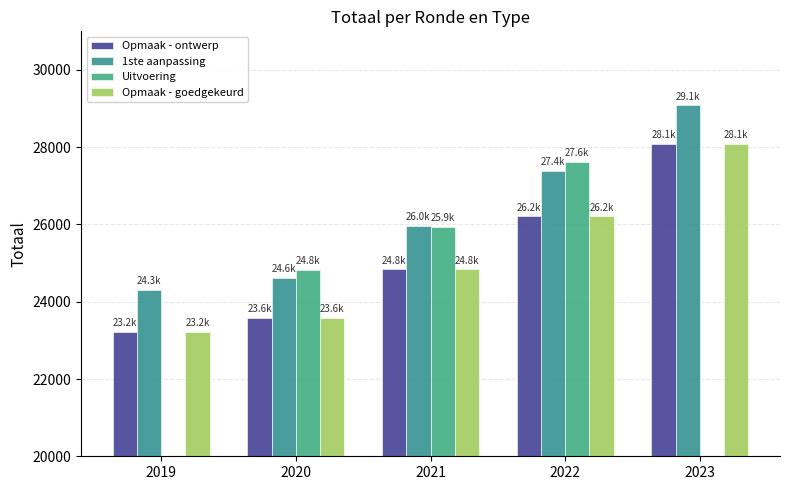

The value of Opmaak - goedgekeurd at 2023 is 7740. True or false?

False